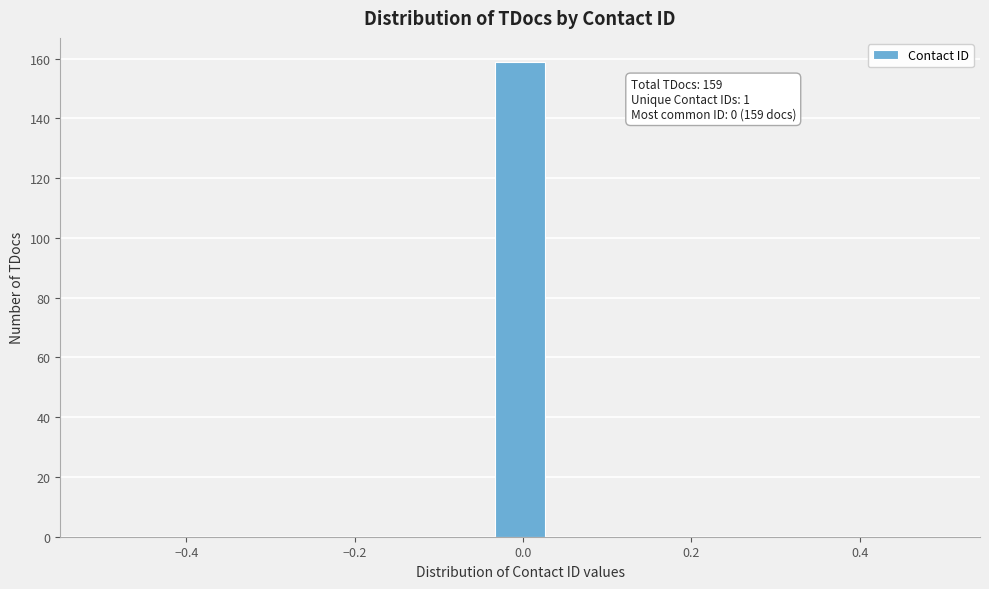

Around what value on the x-axis is the tallest bar? Give the approximate position of its centre, as read against the axis.

0.00